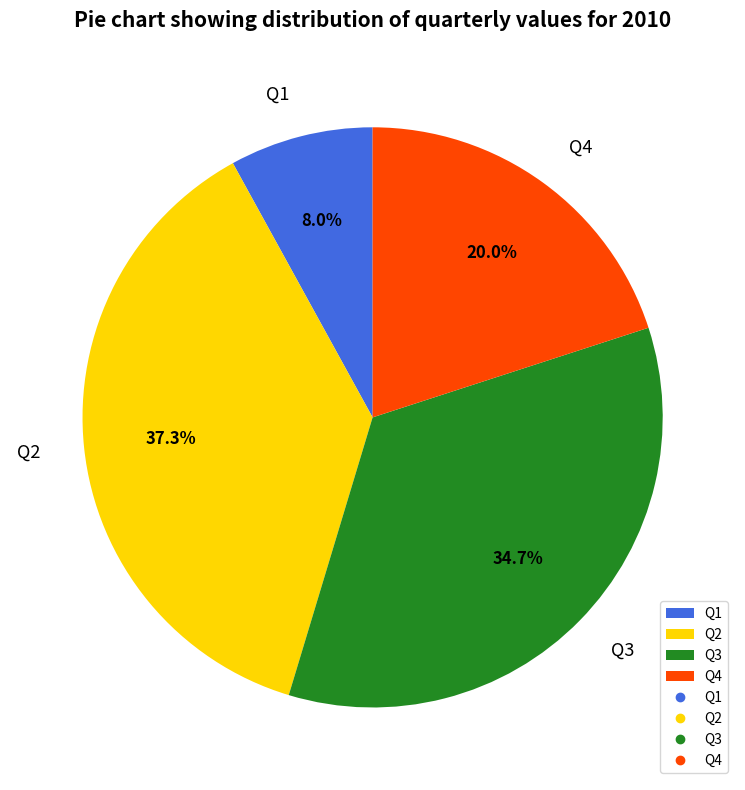

Is it true that Q2 is 37% of the pie?

True